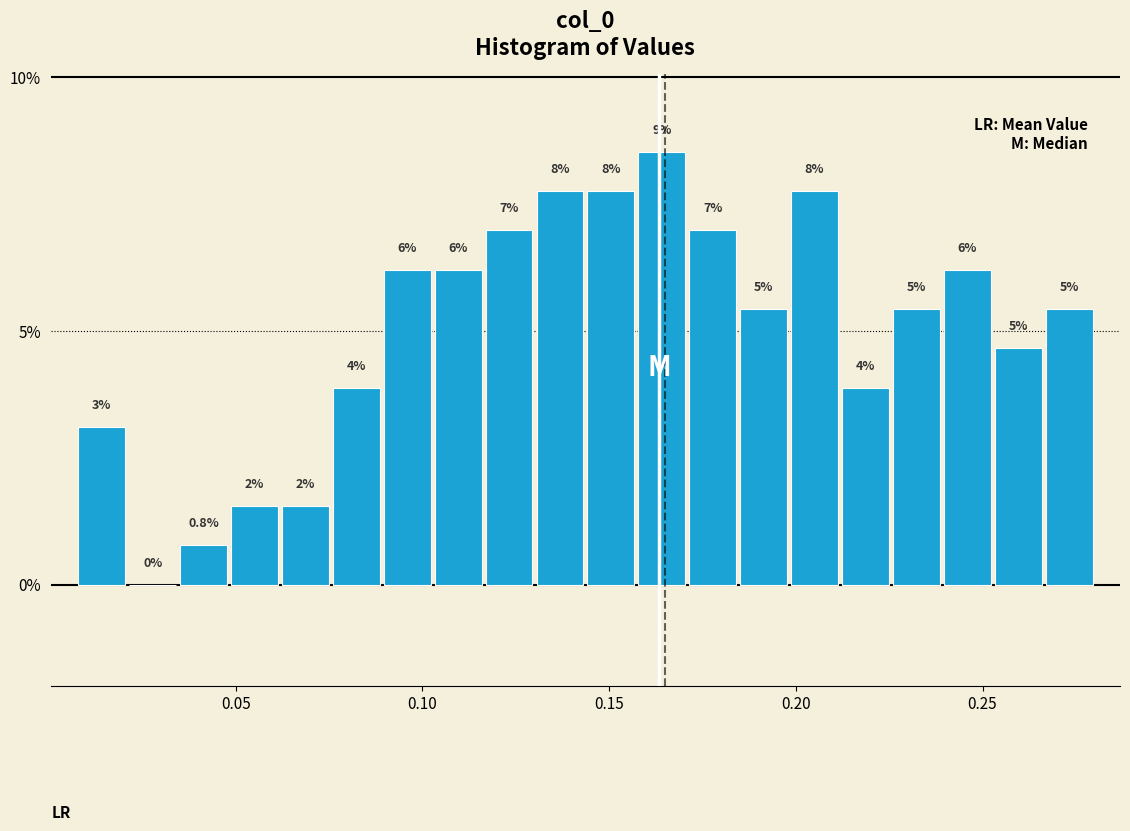

Read against the x-axis, roughly where is the centre of the tallest bar?

0.165